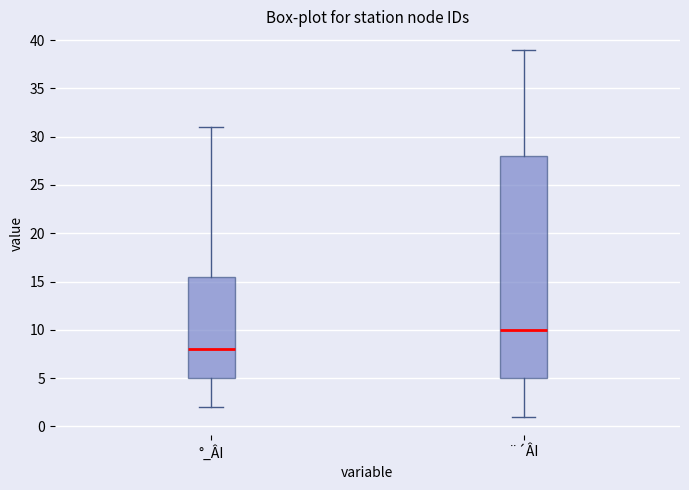

Which box's median line is the highest?

¨´ÂI